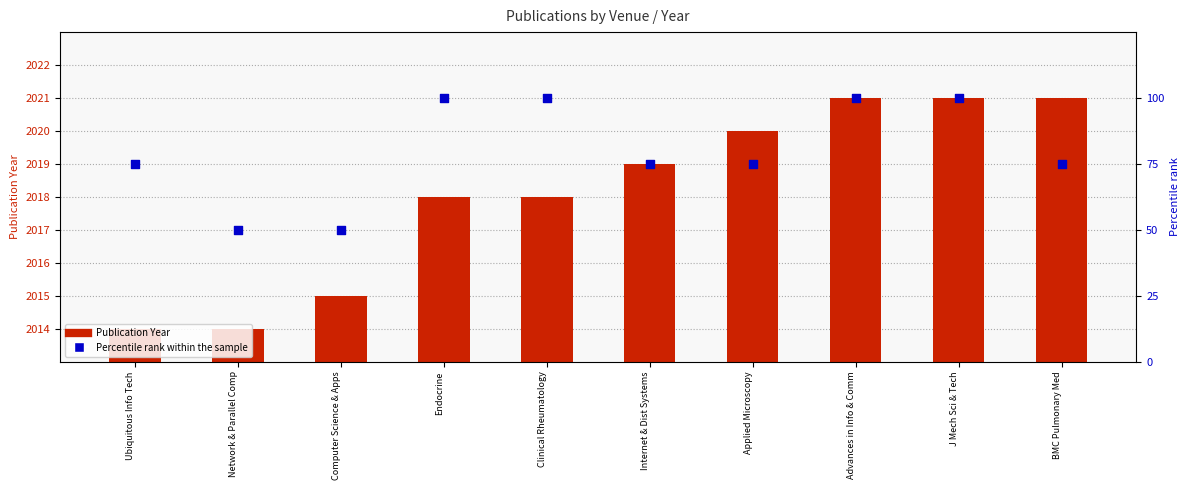

Is the value of Publication Year at Network & Parallel Comp greater than the value of Percentile rank within the sample at Clinical Rheumatology?

Yes